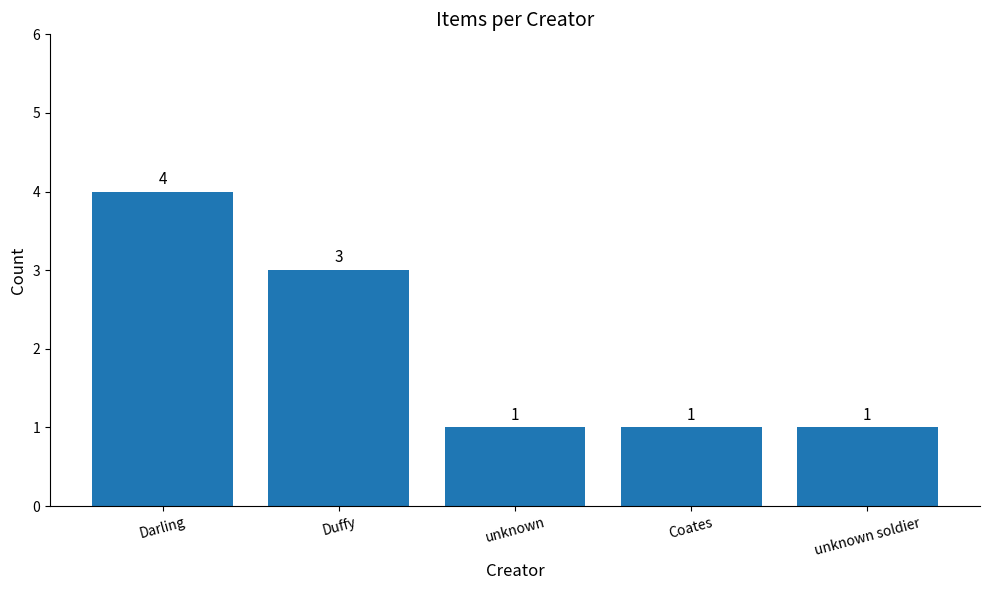

What is the average value?

2